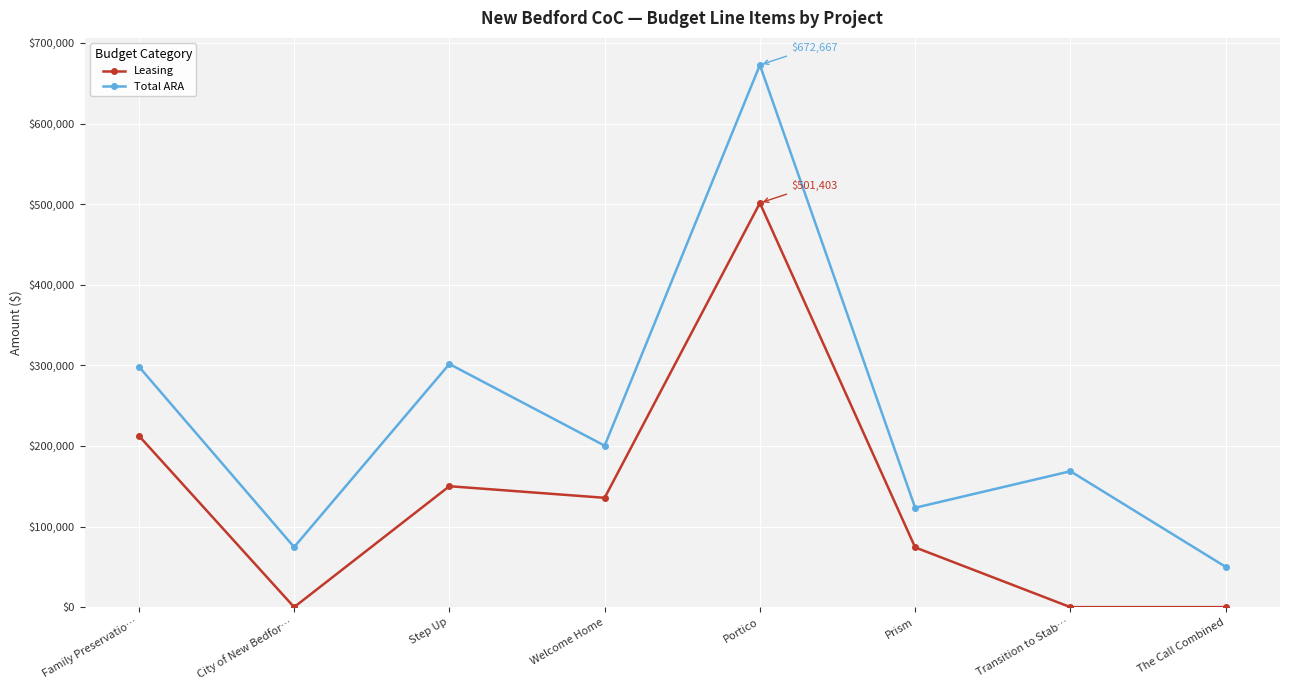

Which category has the highest value in the Total ARA series?

Portico